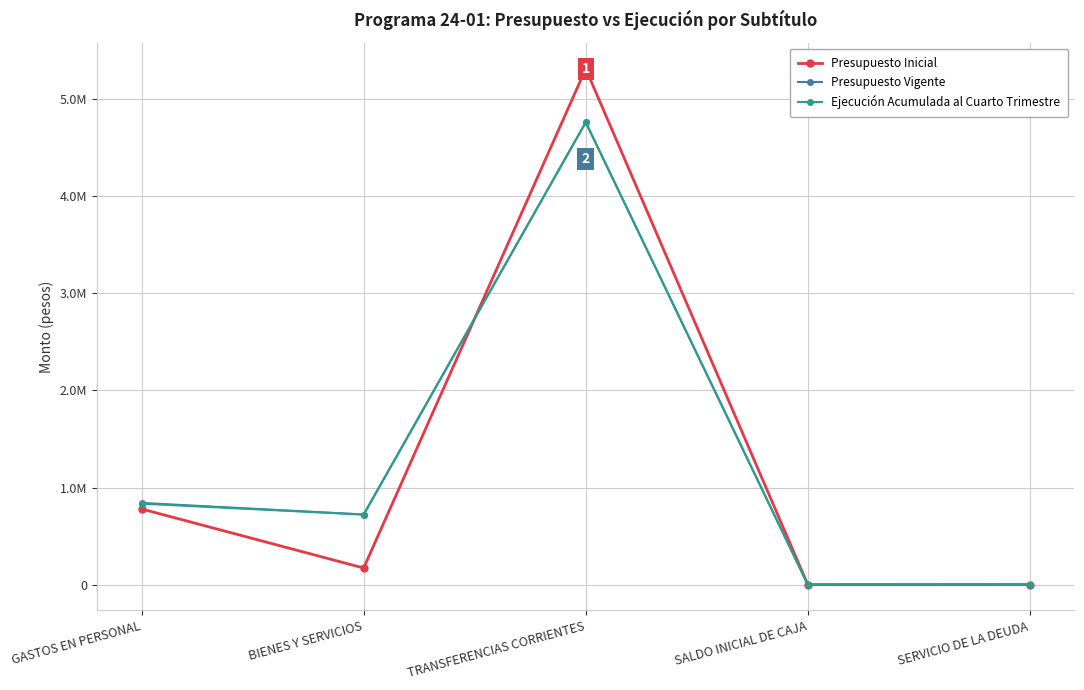

Does the chart have visible grid lines?

Yes